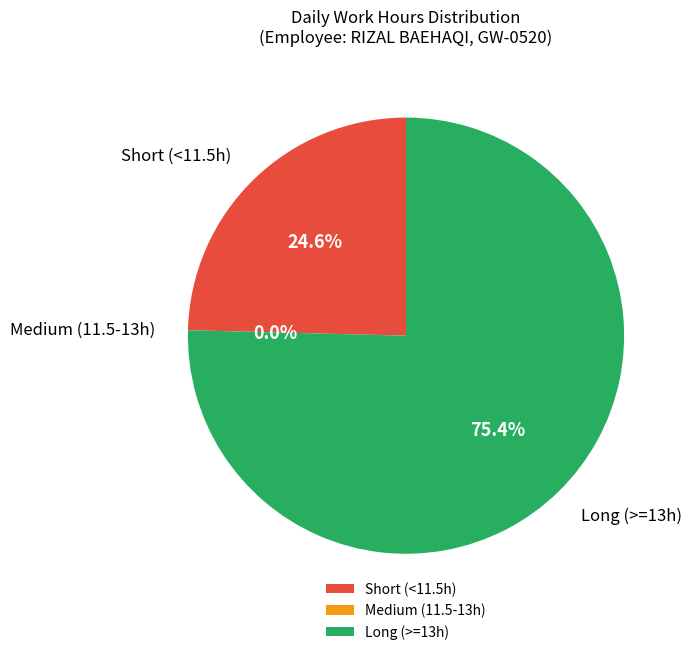

The 5-Fri slice represents 1% of the pie. True or false?

False